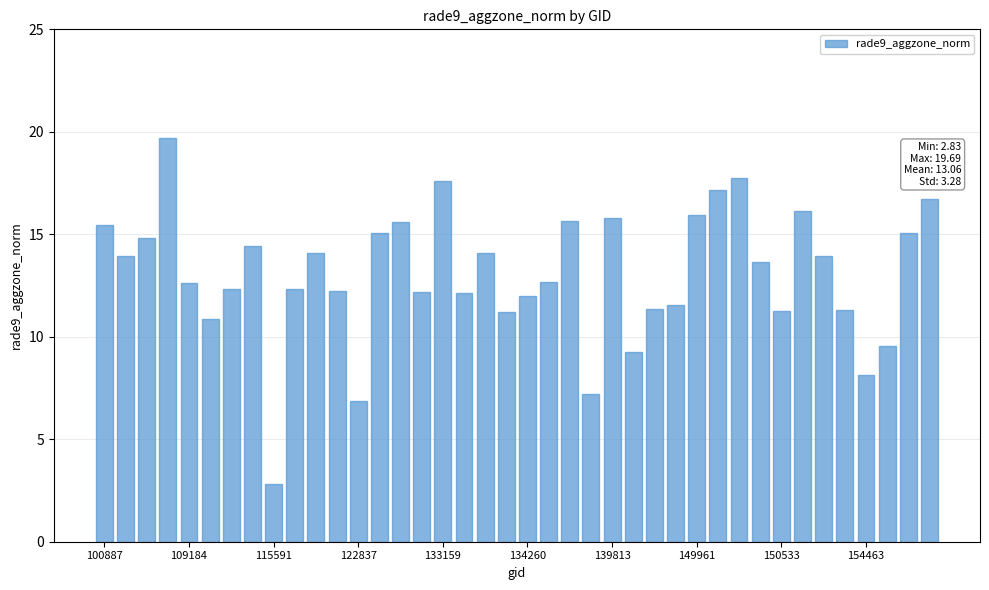

What is the smallest value displayed?

2.8